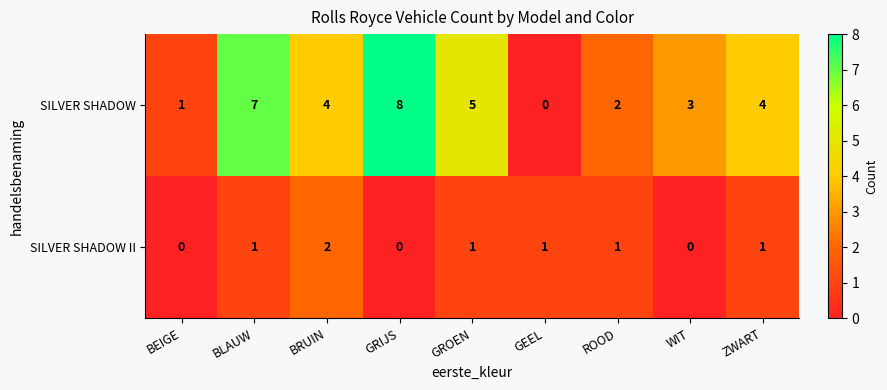

Reading right to left, extract all data points from this chart.

SILVER SHADOW: ZWART=4	WIT=3	ROOD=2	GEEL=0	GROEN=5	GRIJS=8	BRUIN=4	BLAUW=7	BEIGE=1
SILVER SHADOW II: ZWART=1	WIT=0	ROOD=1	GEEL=1	GROEN=1	GRIJS=0	BRUIN=2	BLAUW=1	BEIGE=0